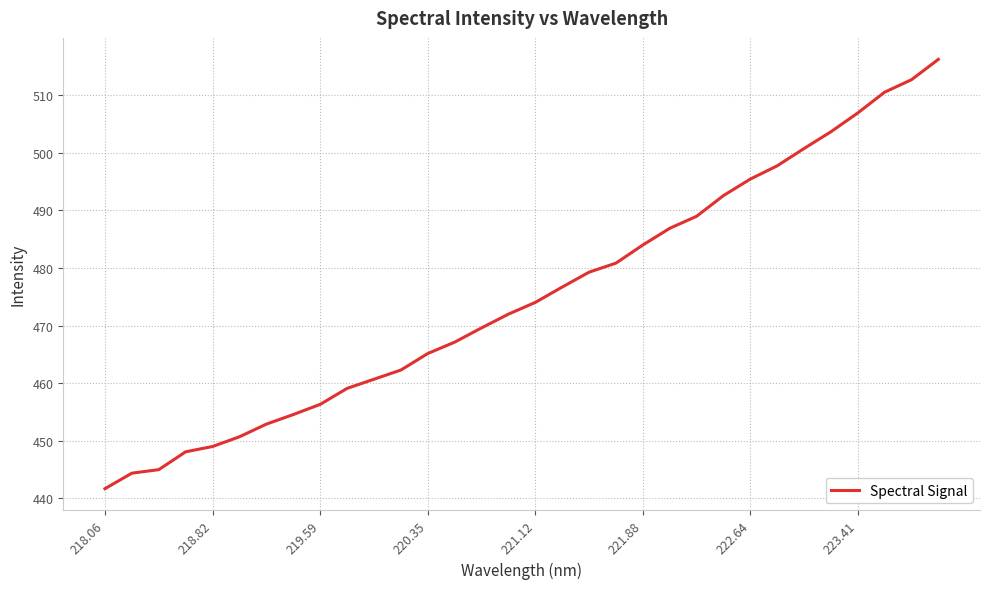

What is the smallest value displayed?

441.7